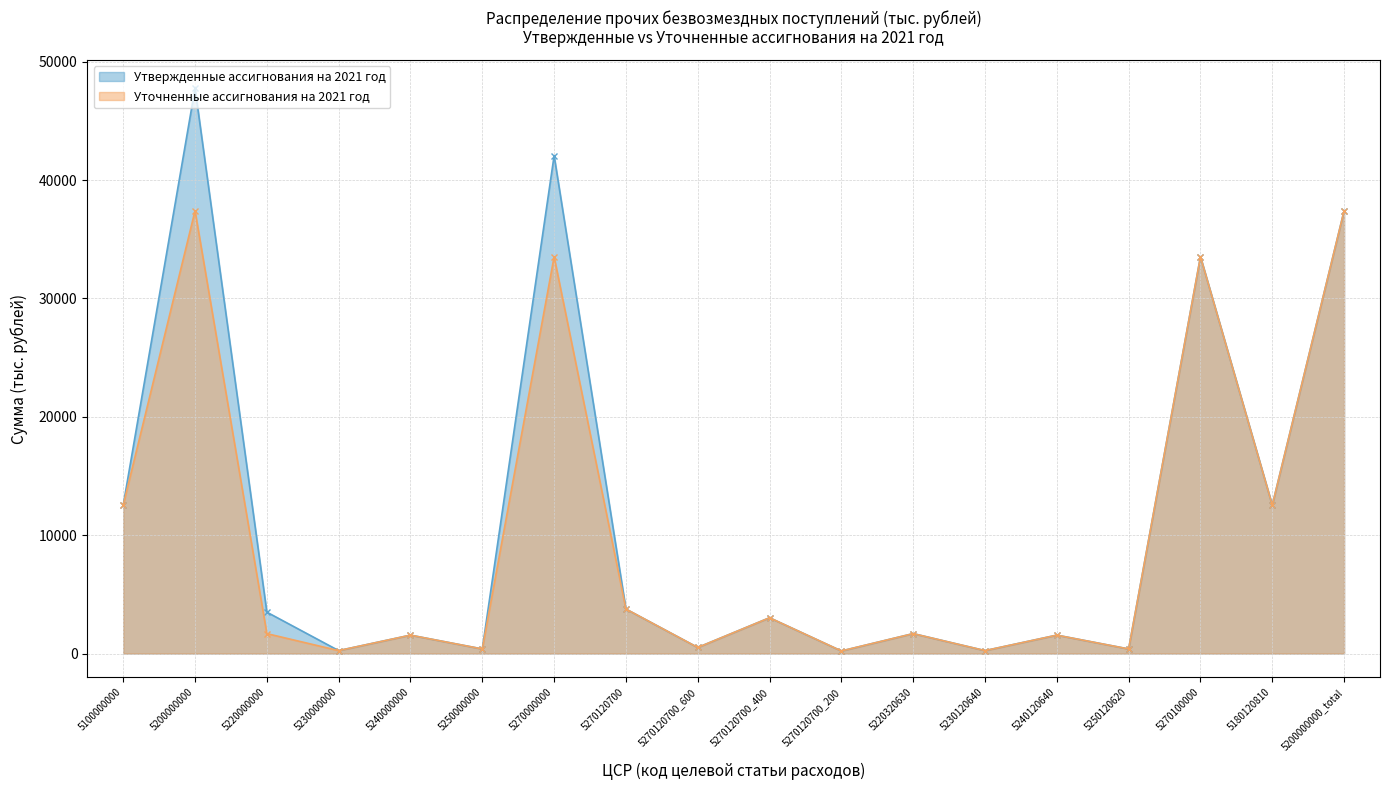

Rank the categories by Уточненные ассигнования на 2021 год value from lowest to highest.

5270120700_200, 5230000000, 5230120640, 5250000000, 5250120620, 5270120700_600, 5240000000, 5240120640, 5220000000, 5220320630, 5270120700_400, 5270120700, 5100000000, 5180120810, 5270000000, 5270100000, 5200000000, 5200000000_total